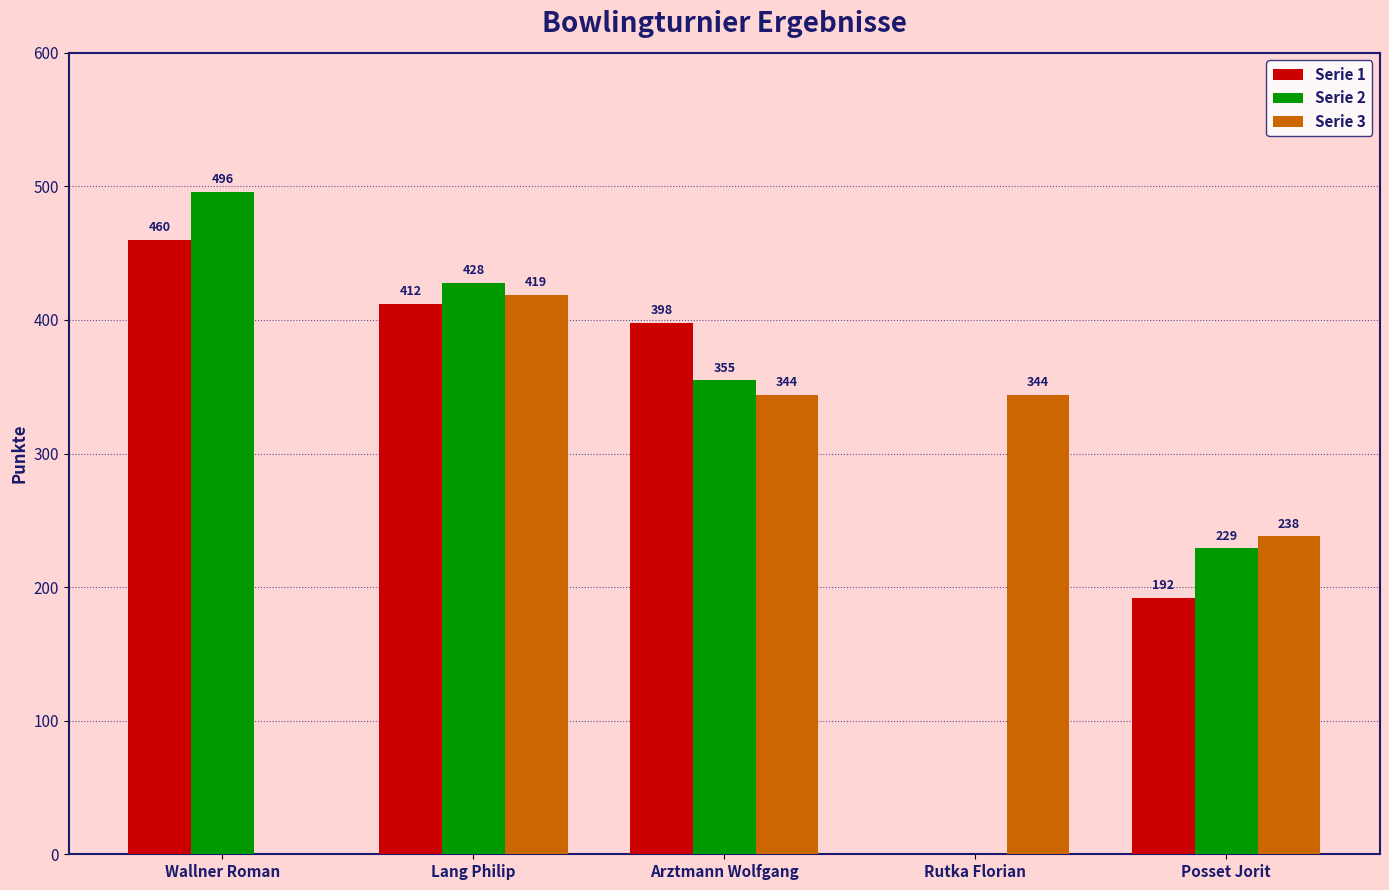

What is the approximate value of Serie 1 at Lang Philip?

412